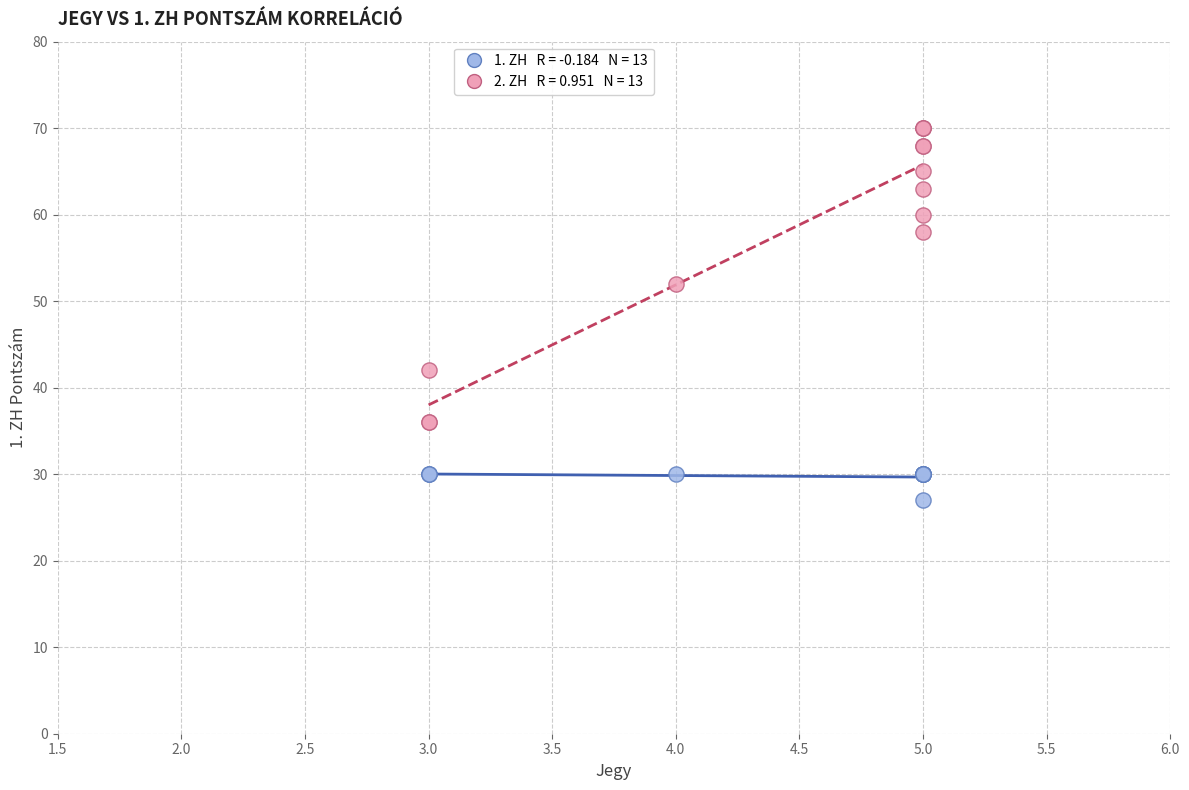

Across all series, what Y value is closest to 48?

52